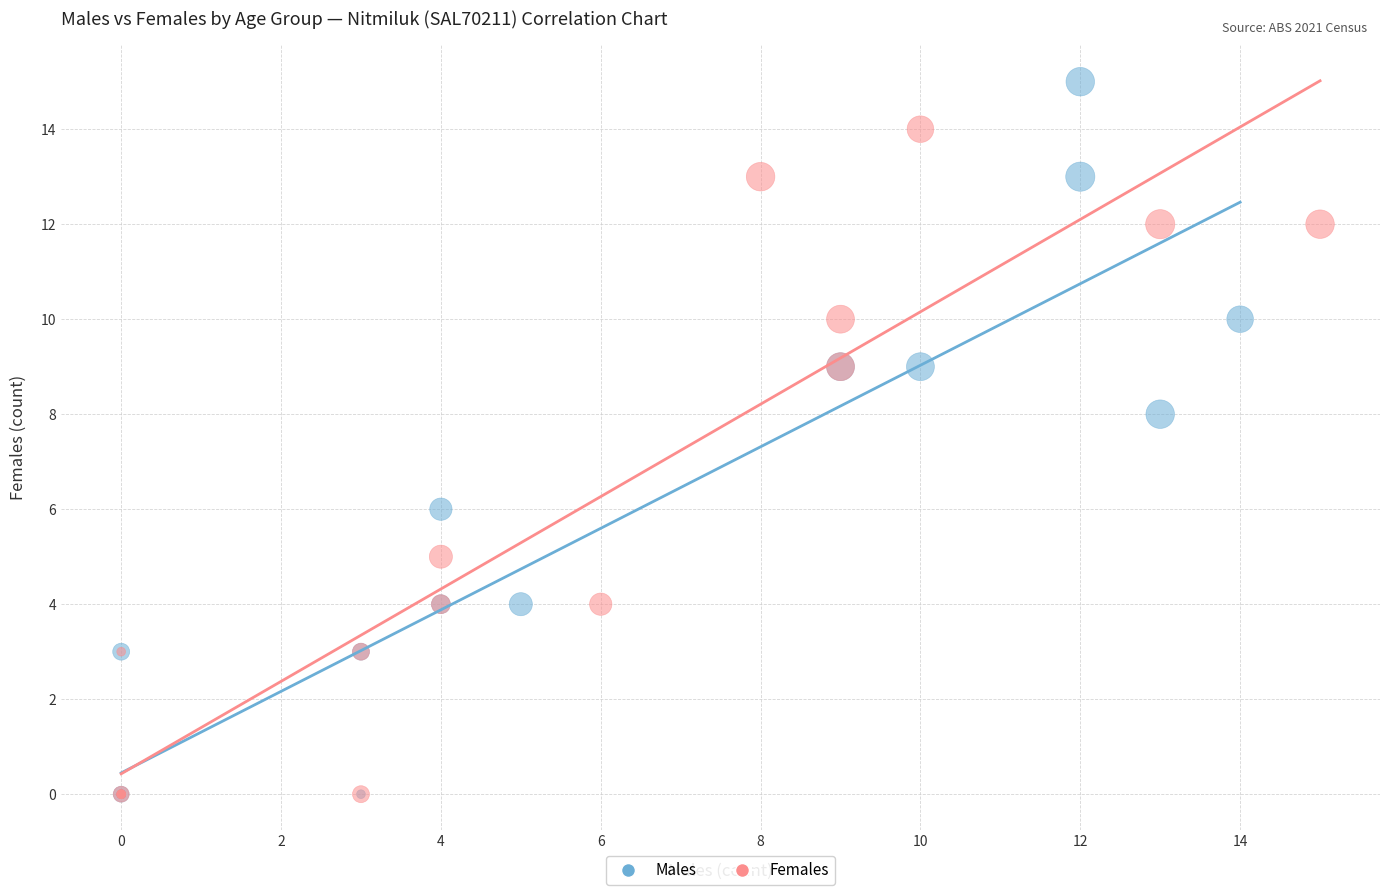

Which series contains the highest Y value?

Males